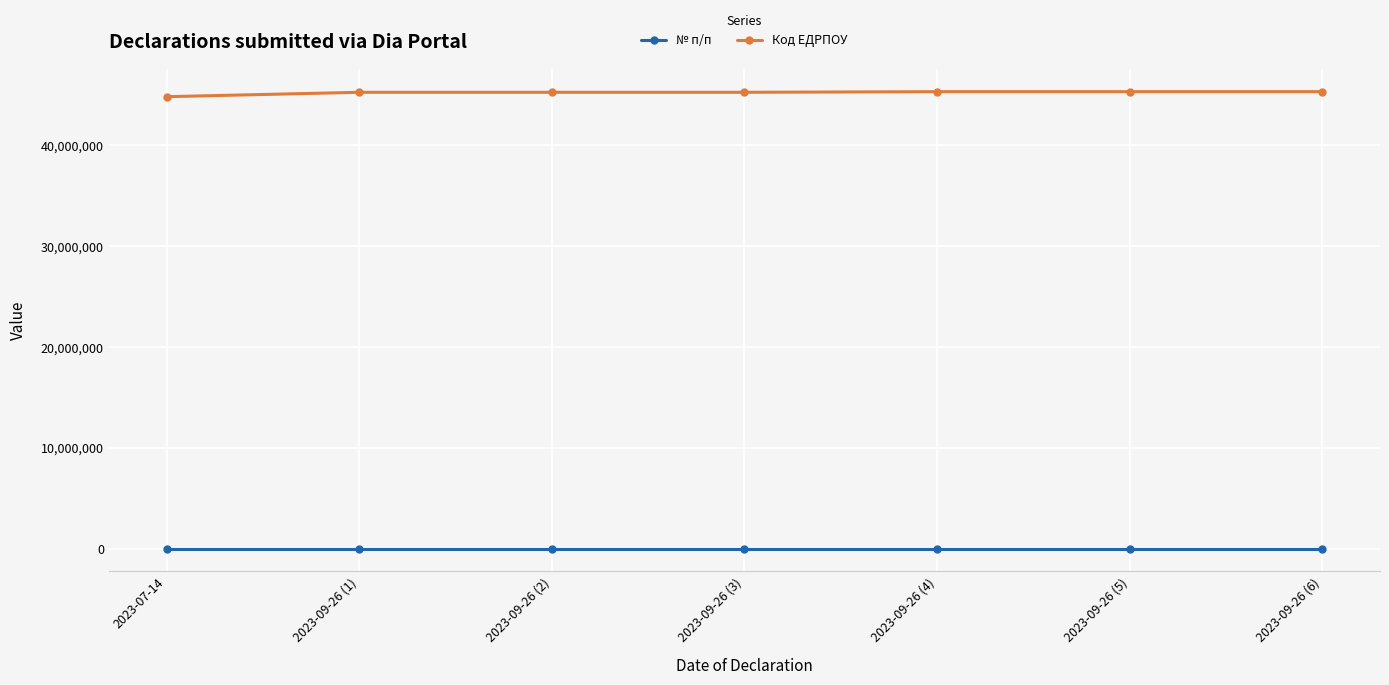

At how many categories does at least one series exceed 1128413?

7